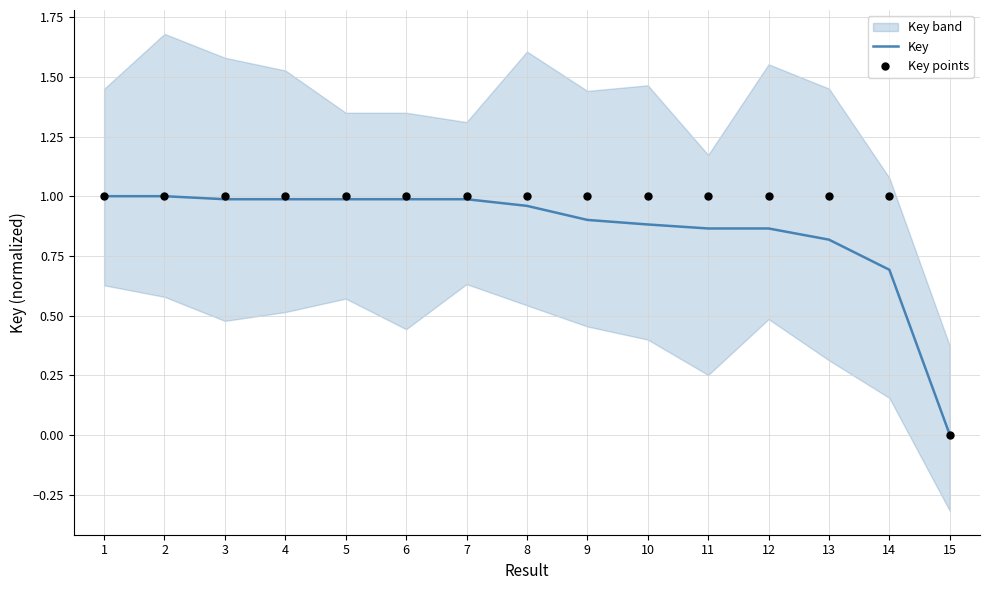

Which series has the largest total across all categories?

Key points